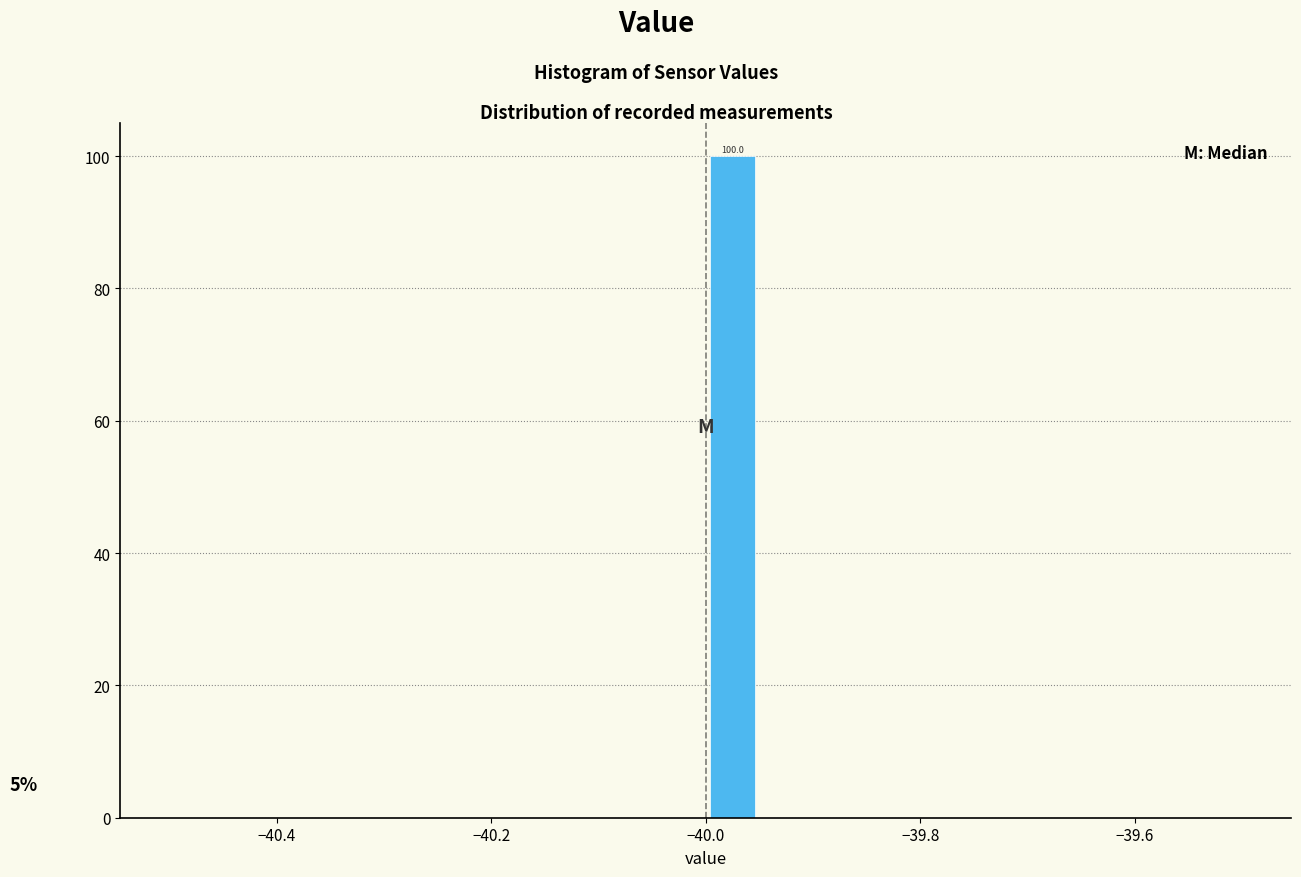

Around what value on the x-axis is the tallest bar? Give the approximate position of its centre, as read against the axis.

-39.98